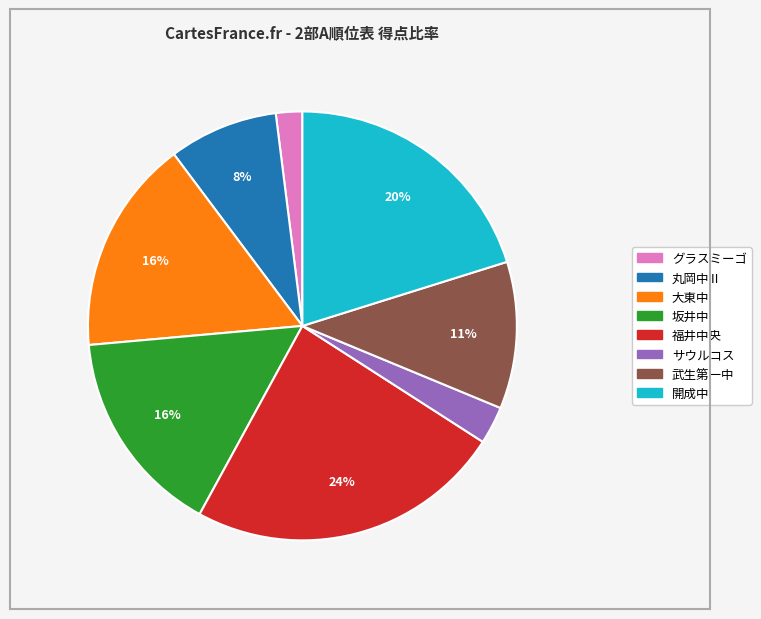

Count the number of slices in the pie.

8